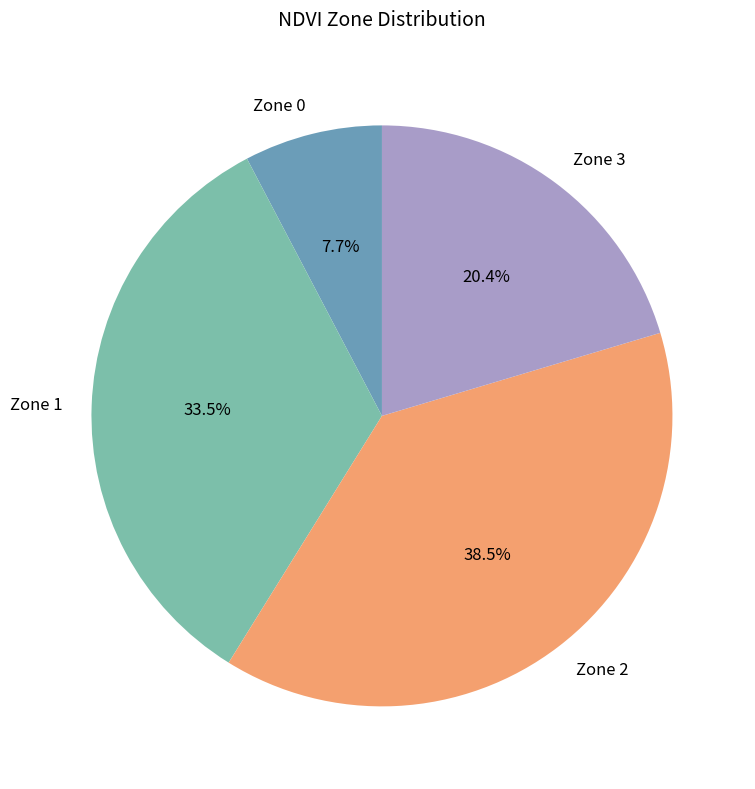

Does any single category account for the majority?

No